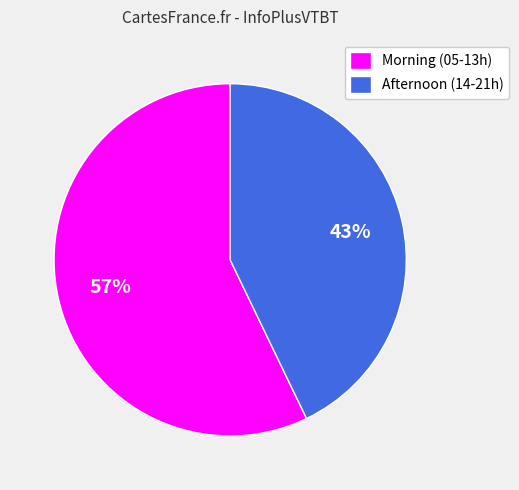

What is the majority slice?

Morning (05-13h)